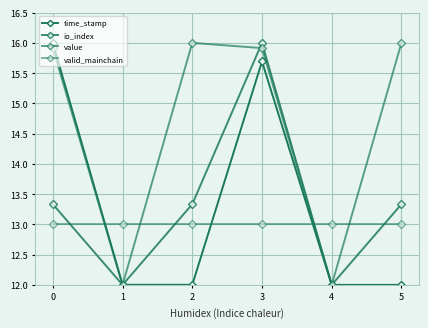

At which category does the chart reach its minimum across all series?

4